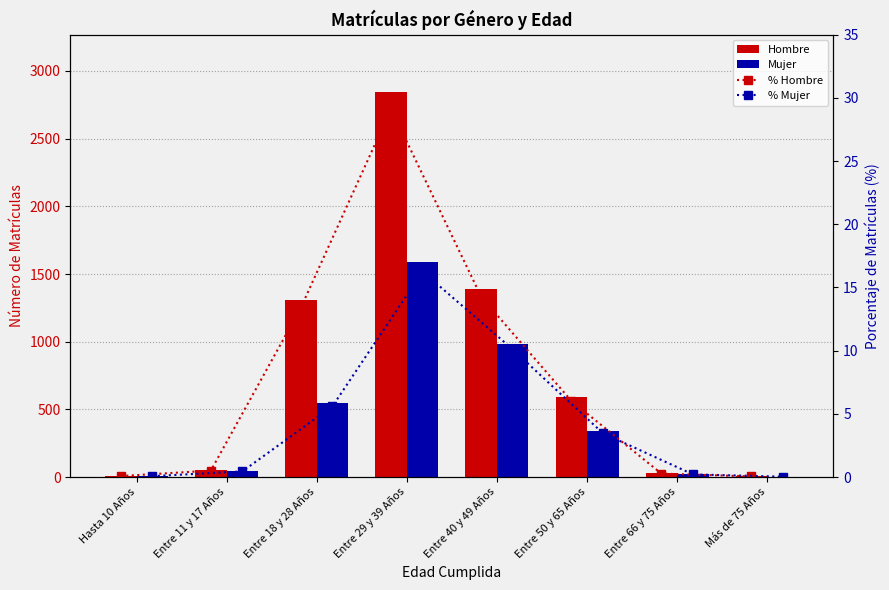

Which series changed the most between Hasta 10 Años and Más de 75 Años?

Mujer